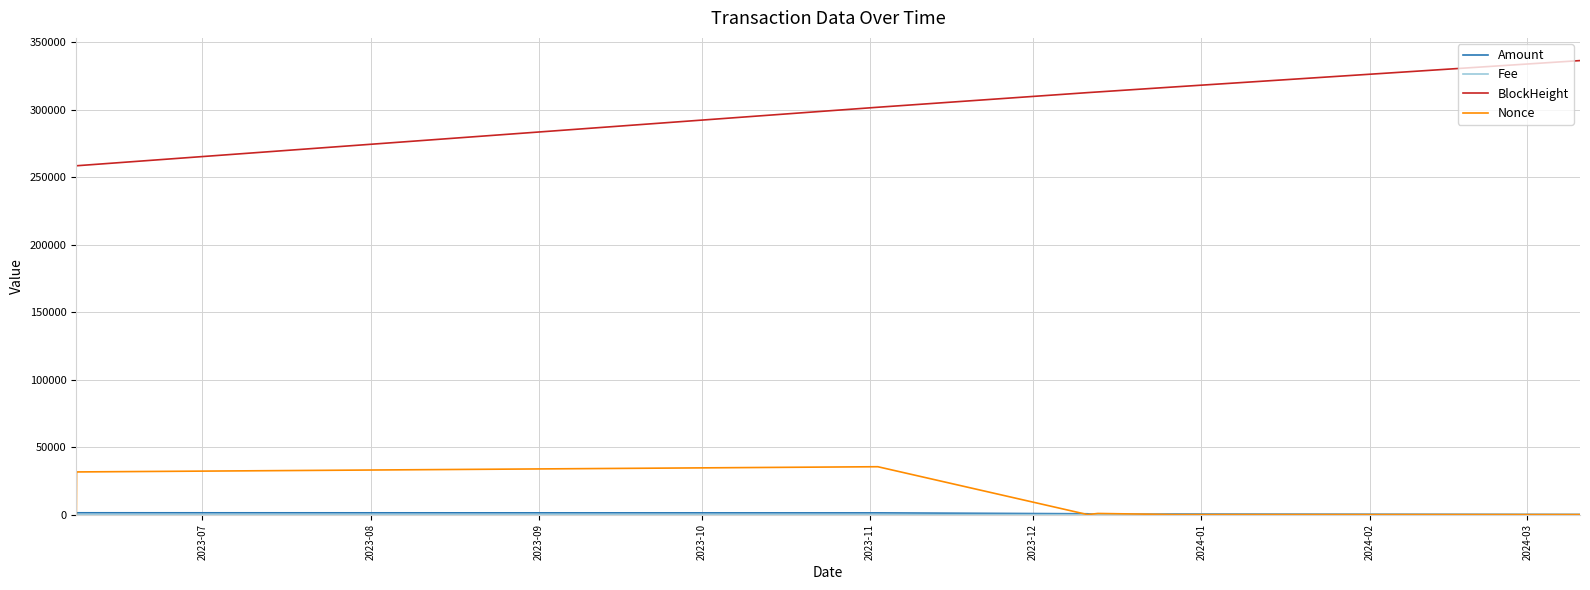

What is the difference between the second highest and minimum values in the BlockHeight series?

58436.0